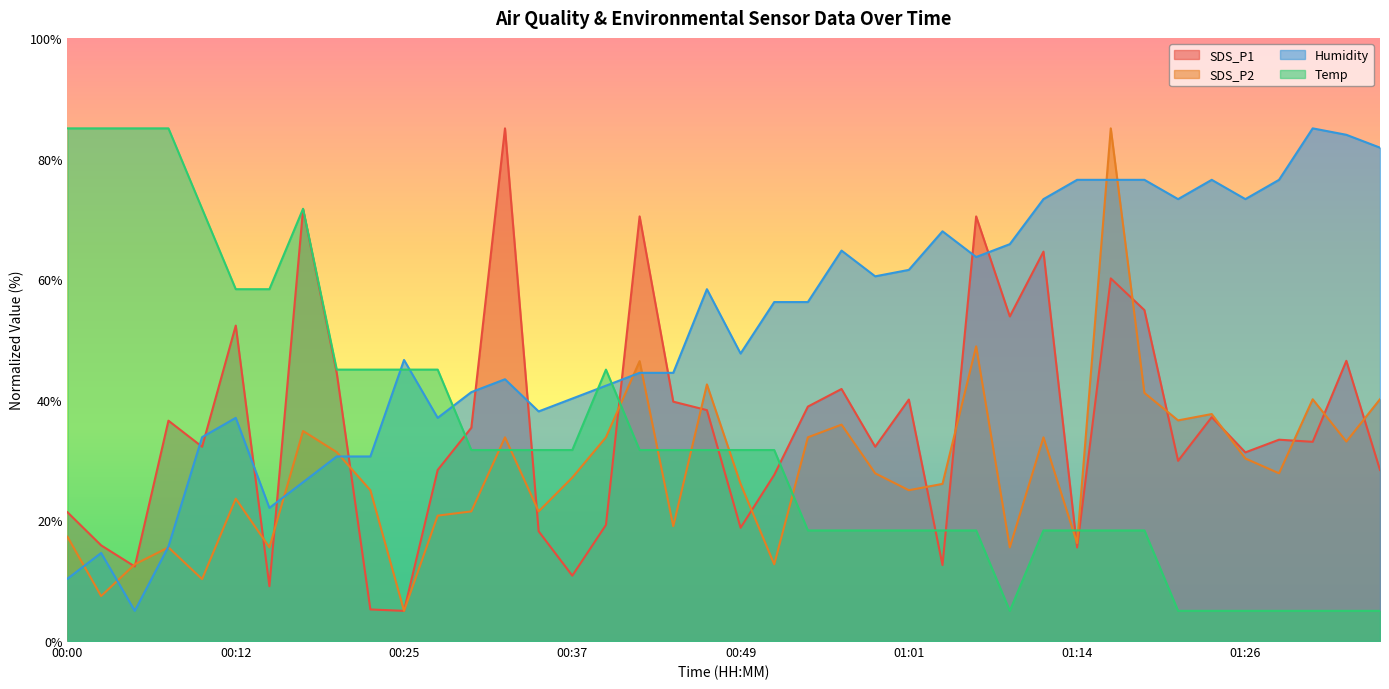

What is the label of the 20th point from the right?

00:49